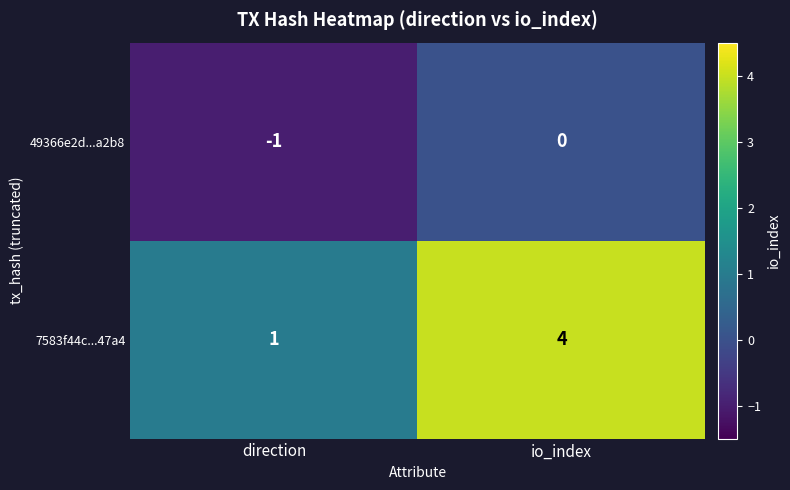

Reading left to right, transcribe all the data shown in this chart.

49366e2d...a2b8: -1	0
7583f44c...47a4: 1	4